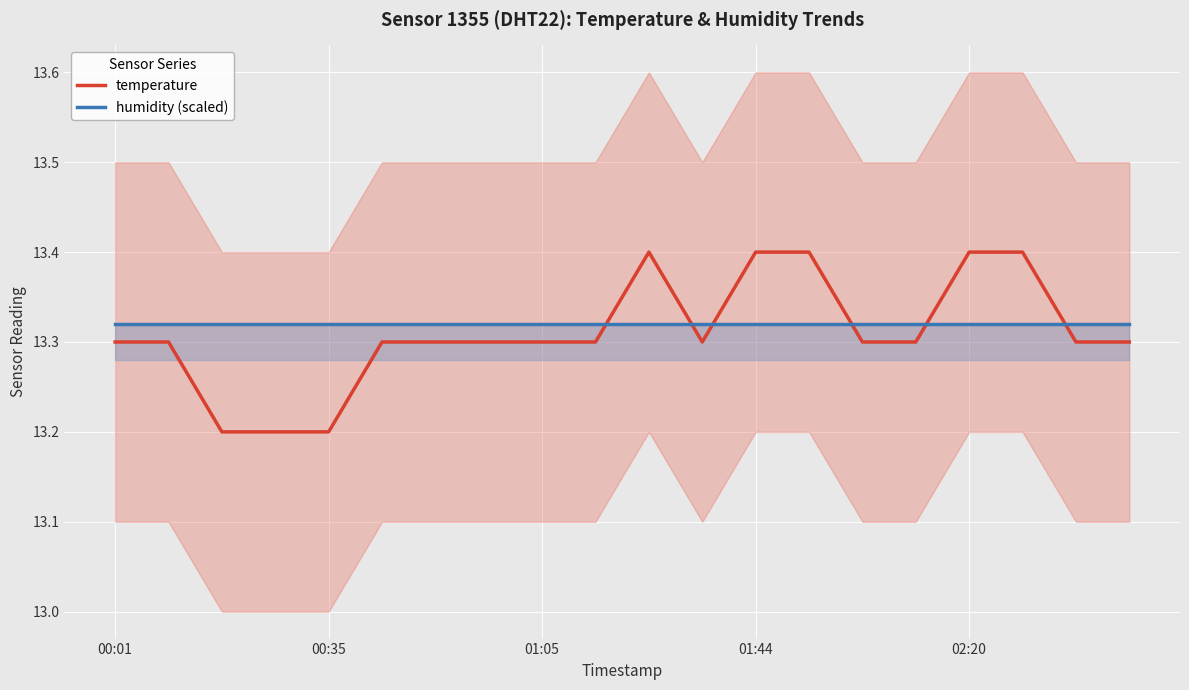

The temperature series shows 20.3 at 19. True or false?

False